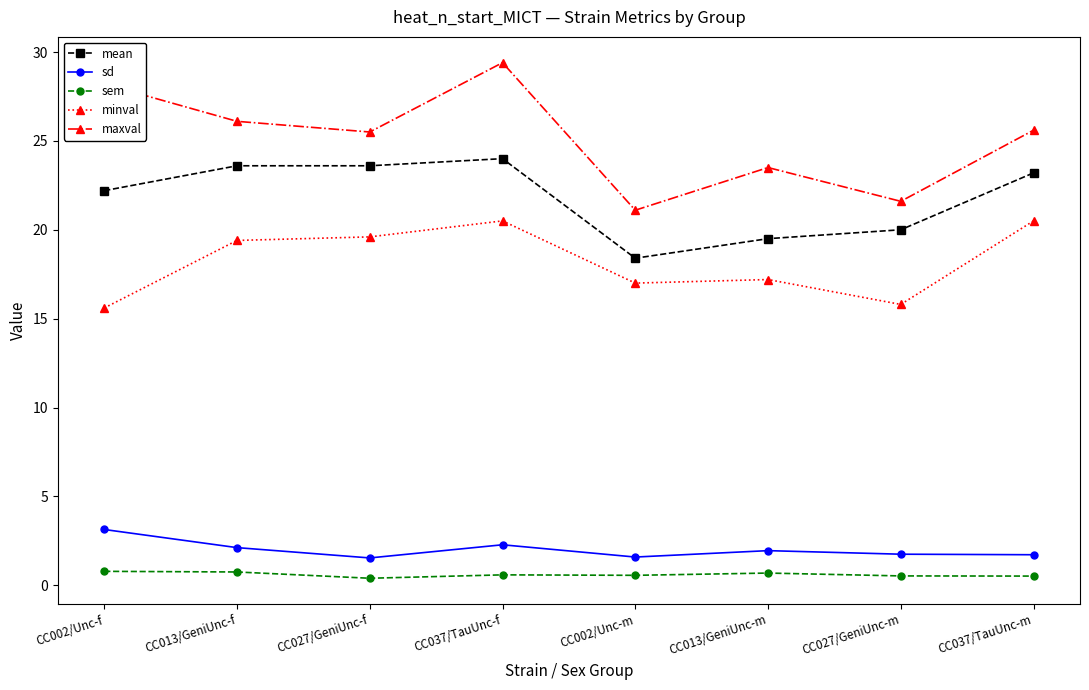

What is the difference between the maximum and minimum values in the maxval series?

8.3